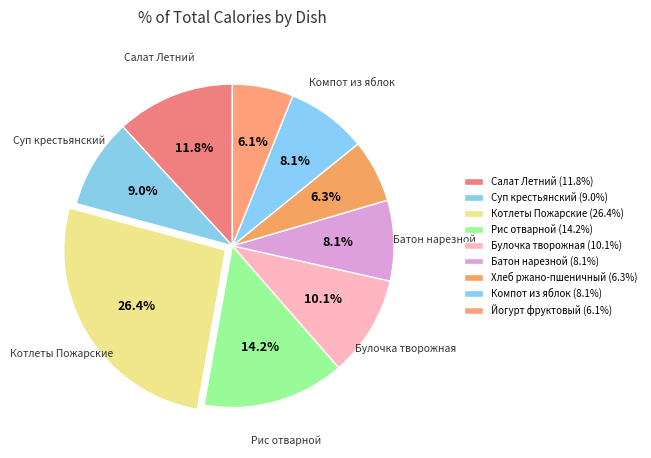

What percentage do Батон нарезной and Салат Летний together represent?

19.9%